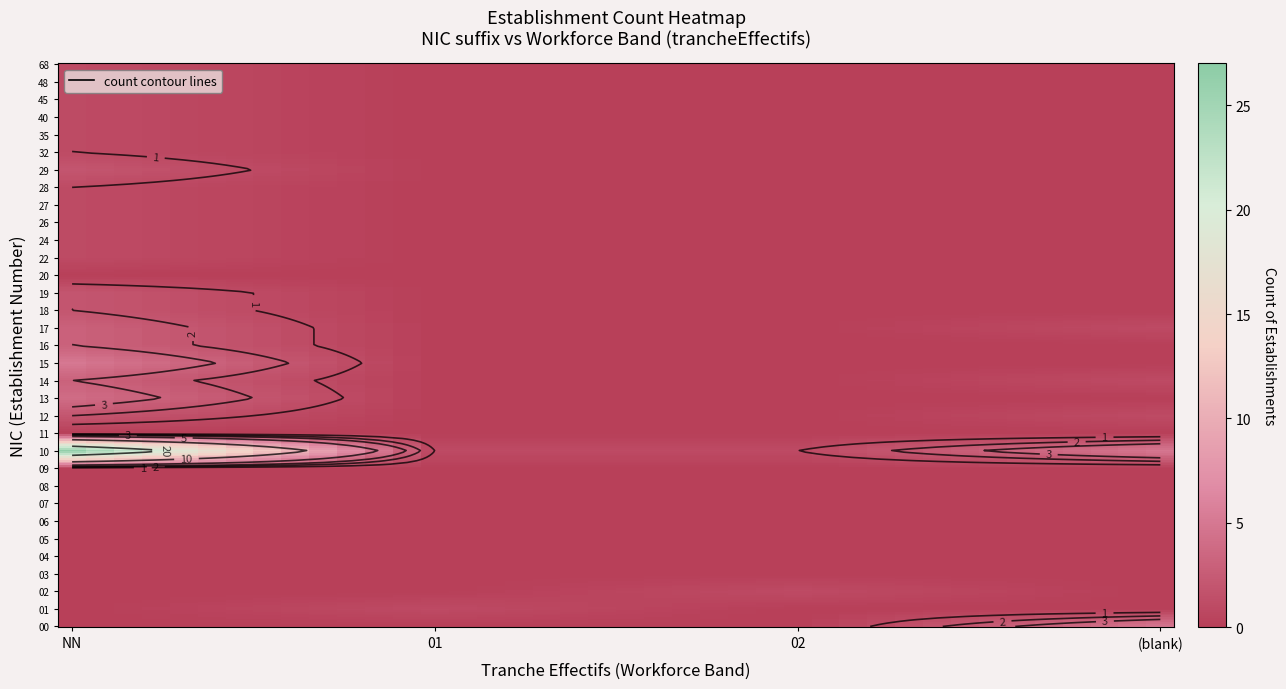

The value of 06 at 02 is 0. True or false?

True